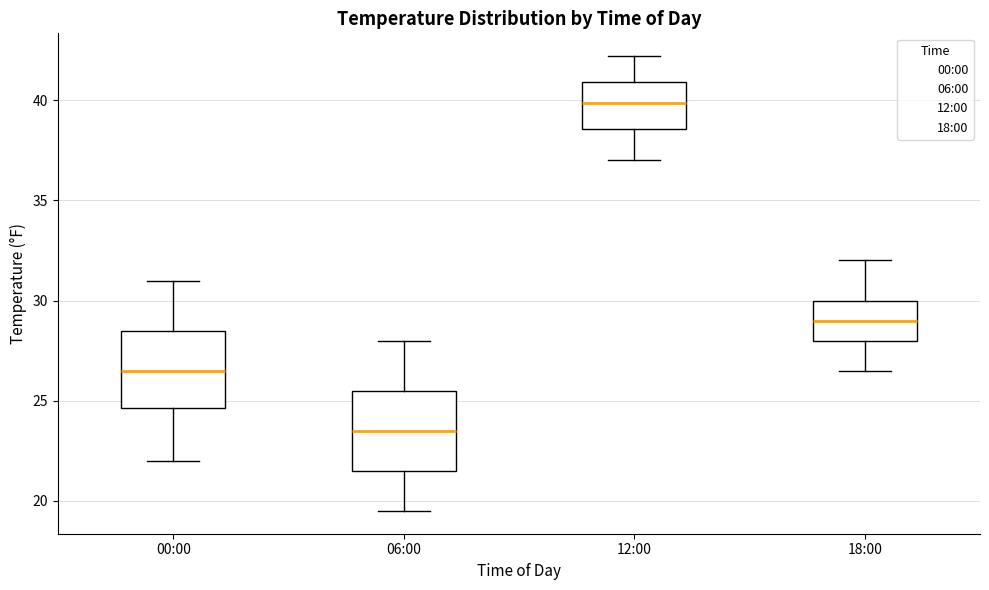

Which box's median line is the highest?

12:00